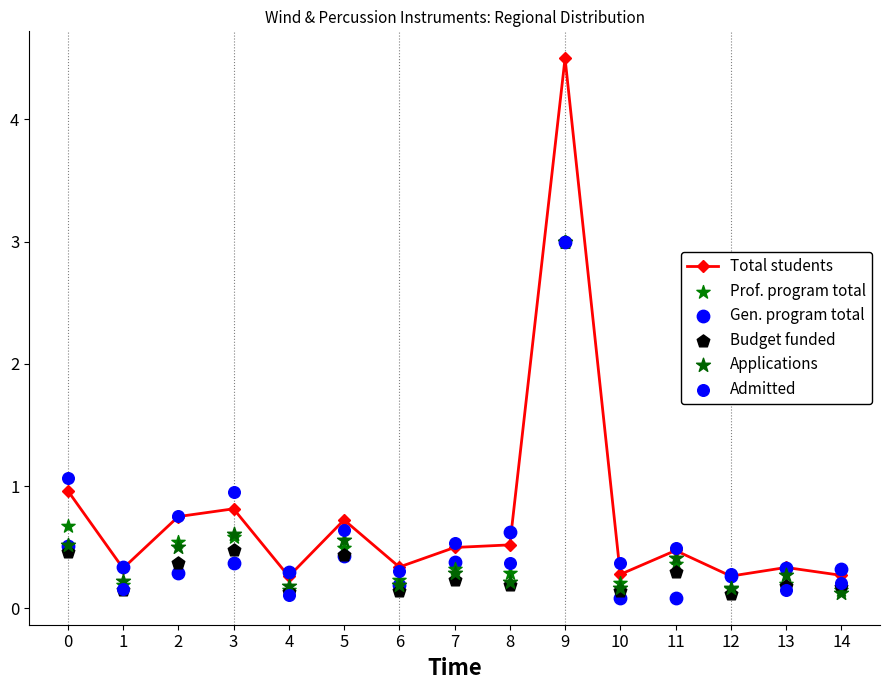

Is the value of Applications at 8 greater than the value of Gen. program total at 11?

Yes